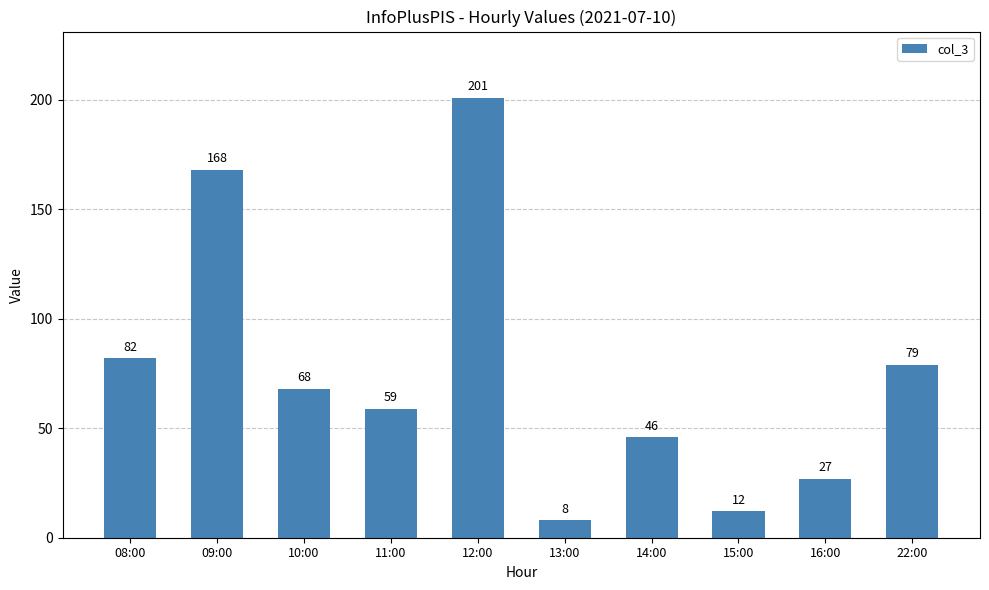

What is the minimum value shown in the chart?

8